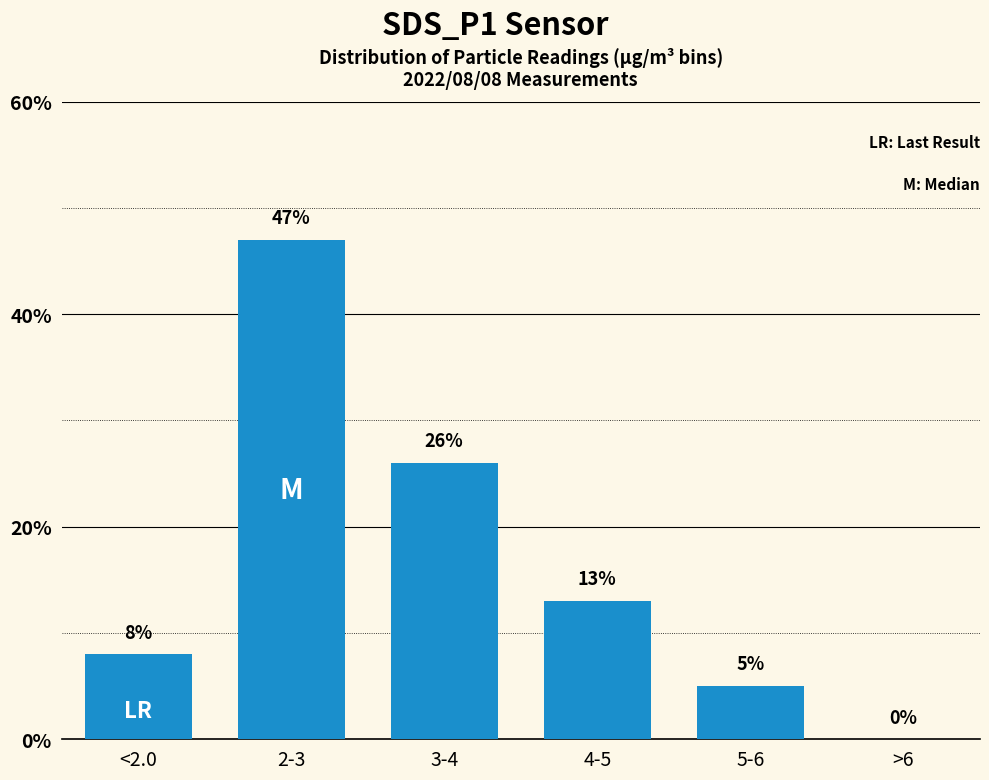

Between <2.0 and >6, which is larger?

<2.0